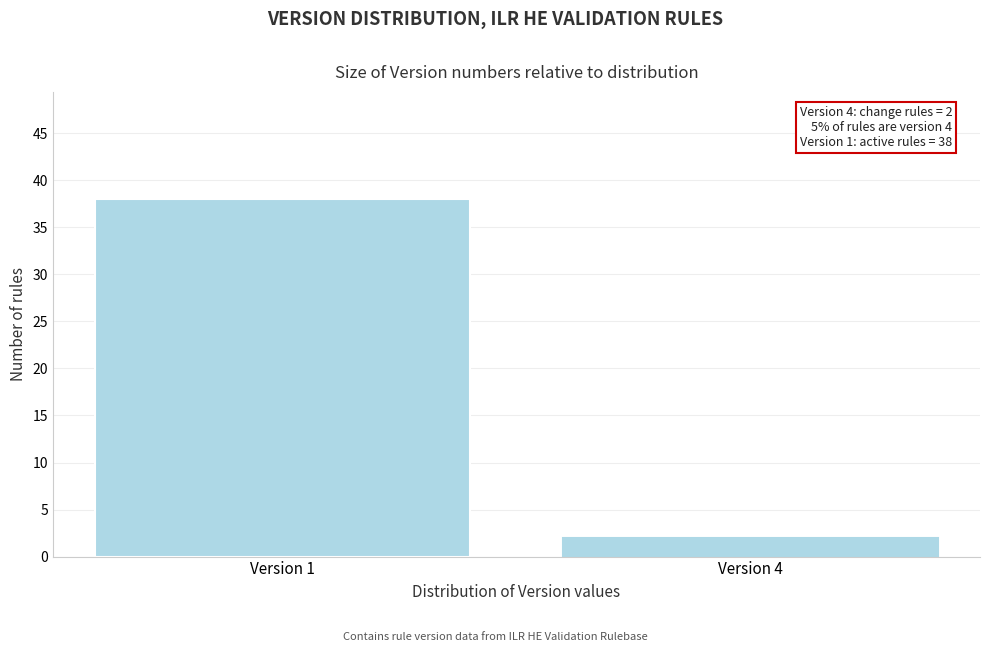

Reading left to right, transcribe all the data shown in this chart.

Version 1=38	Version 4=2